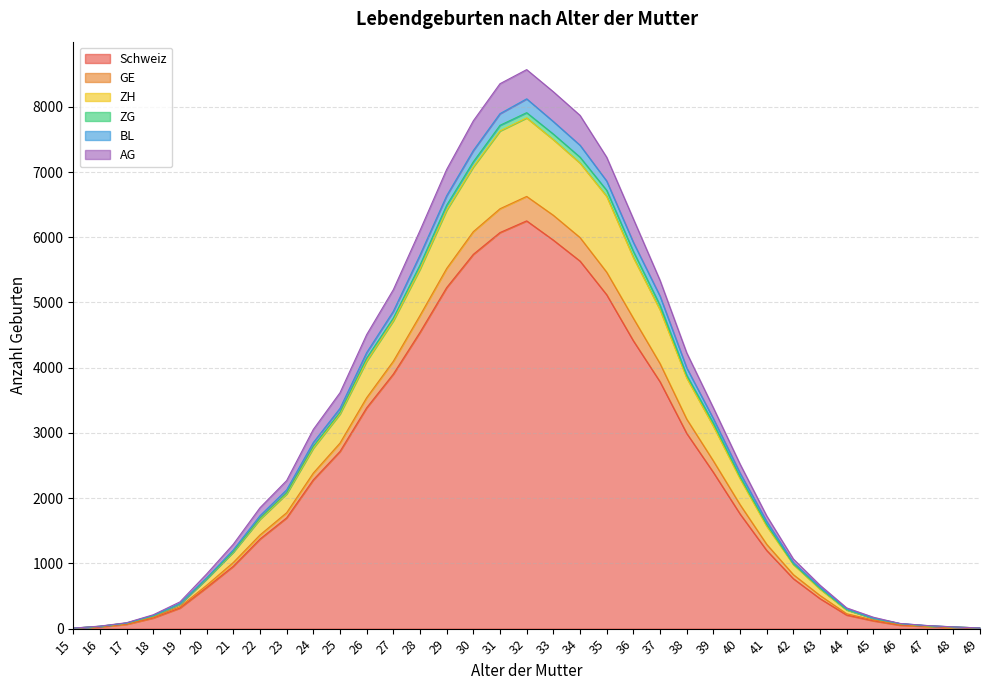

What is the total value across all series at 22?

1853